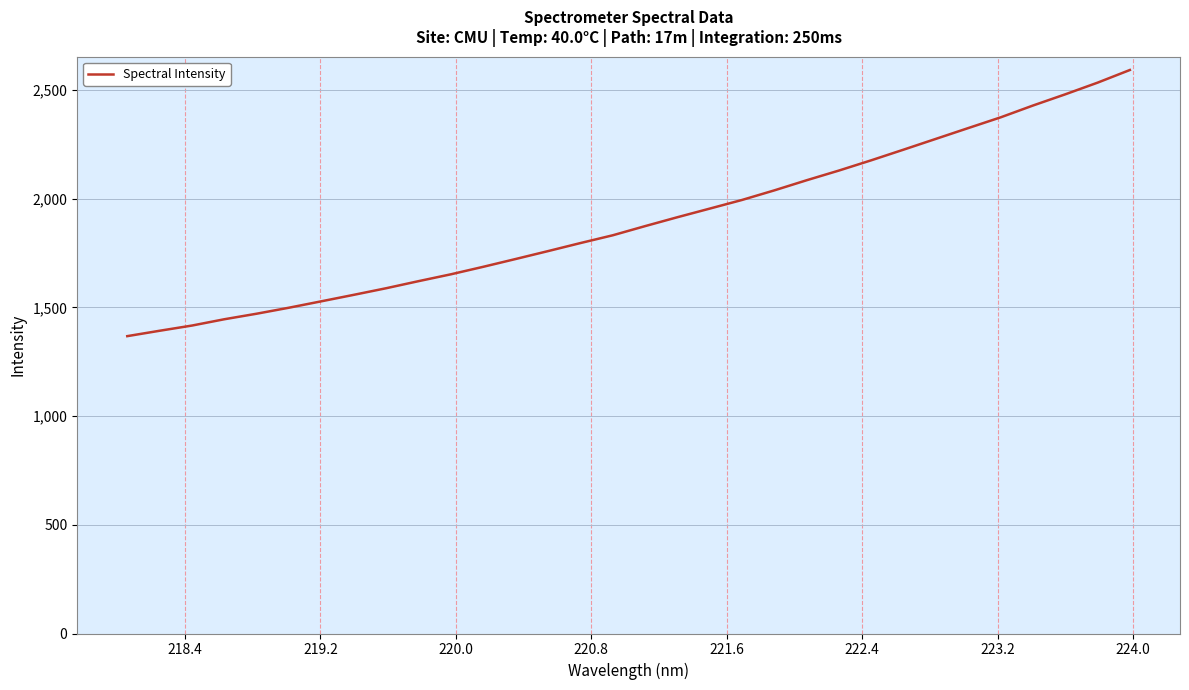

What is the difference between the maximum and minimum values?

1224.3